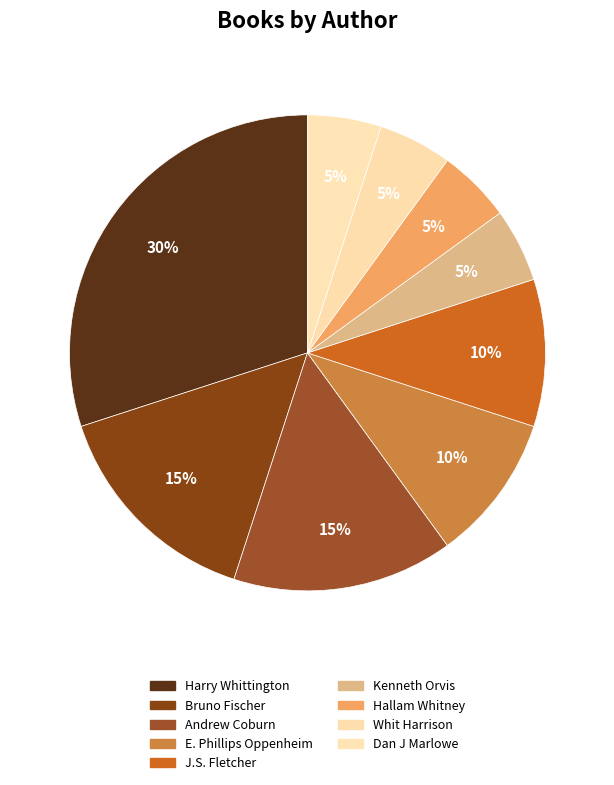

Is Andrew Coburn the majority of the pie?

No